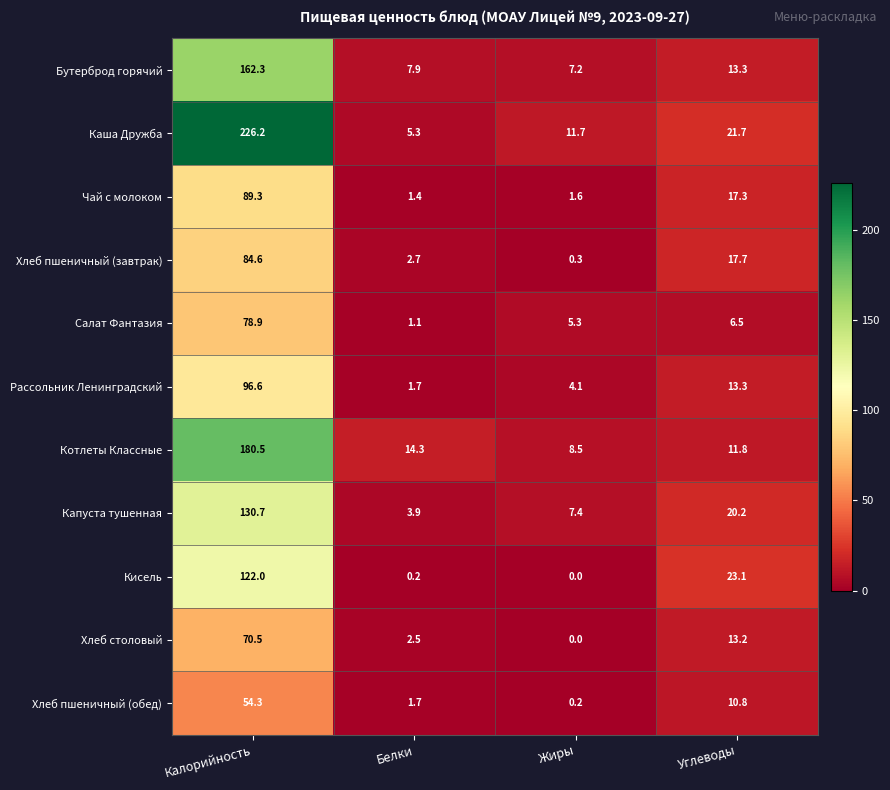

The Салат Фантазия series shows 2.9 at Углеводы. True or false?

False